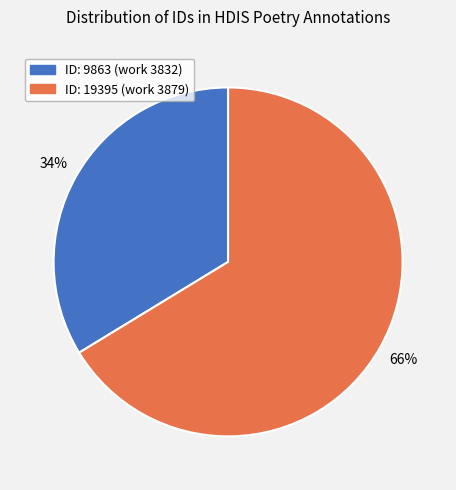

Which has a higher value, ID: 9863 (work 3832) or ID: 19395 (work 3879)?

ID: 19395 (work 3879)